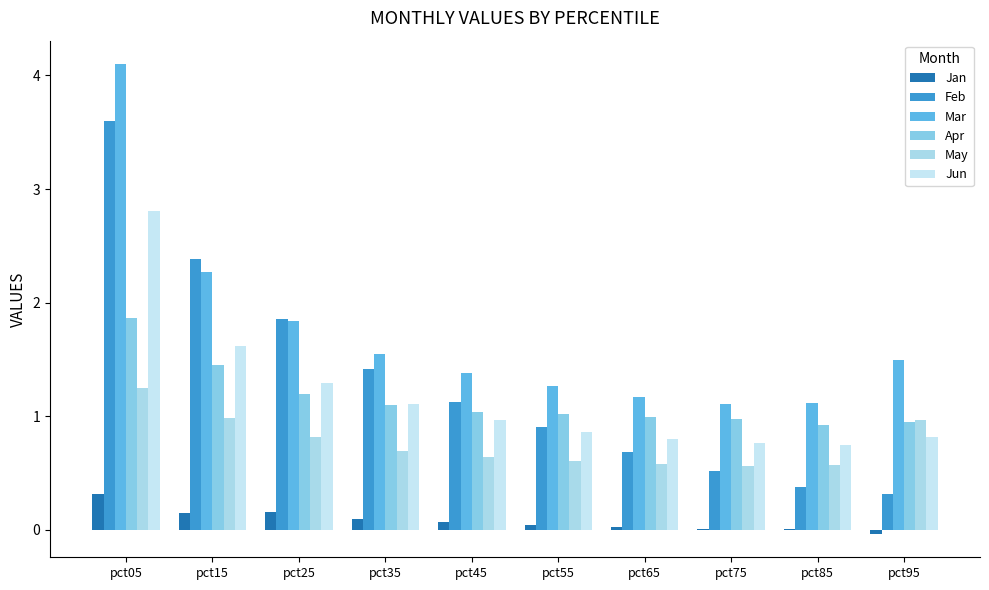

Is it true that May equals 0.6 at pct65?

True